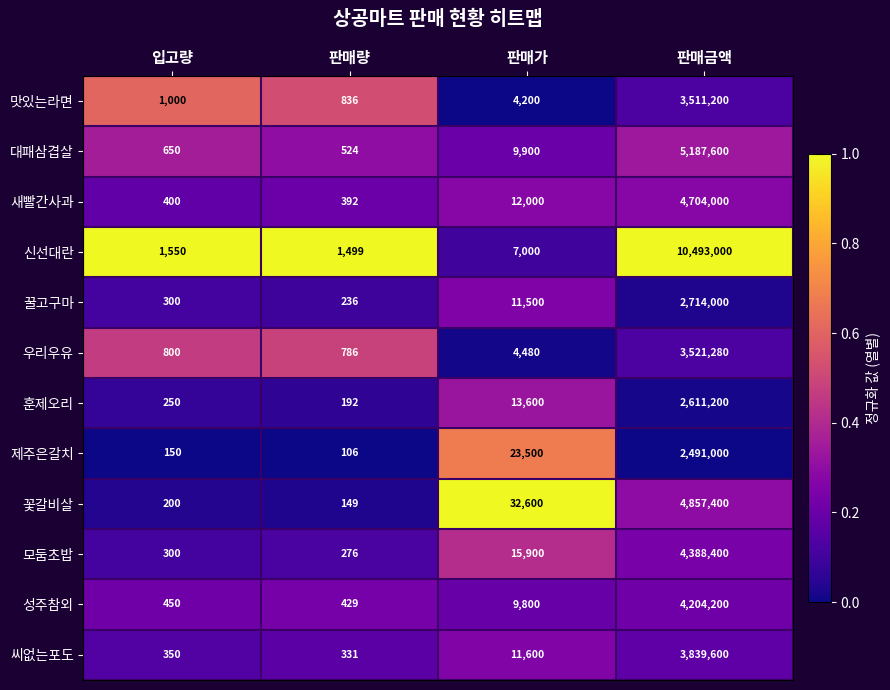

What is the sum of the 꿀고구마 values at 입고량 and 판매금액?

2714300